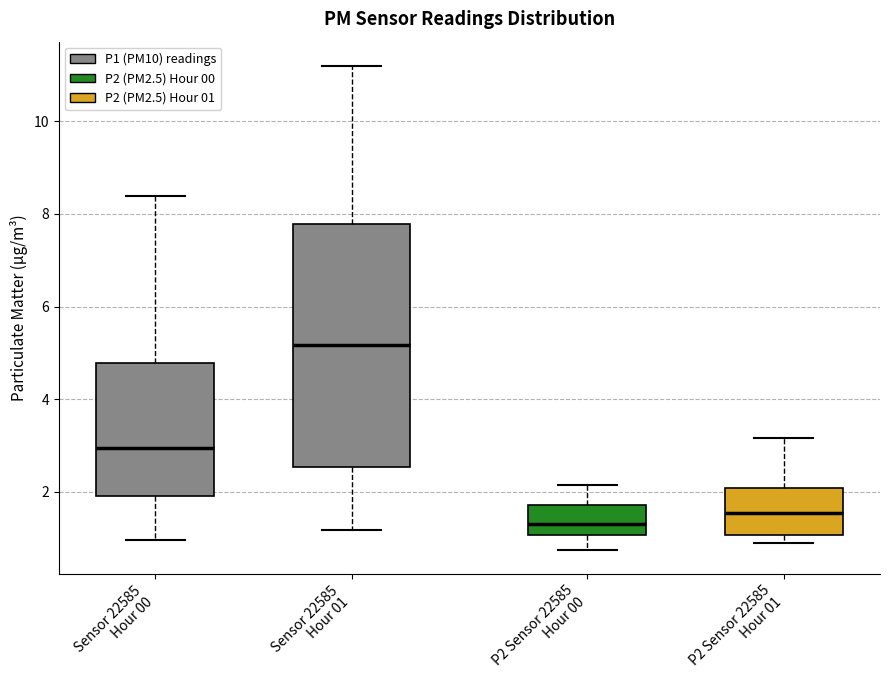

Where is the lower edge of the box for P2 Sensor 22585 Hour 00 on the y-axis? The values are not printed on the chart, so give them approximately, as read against the axis.

1.0